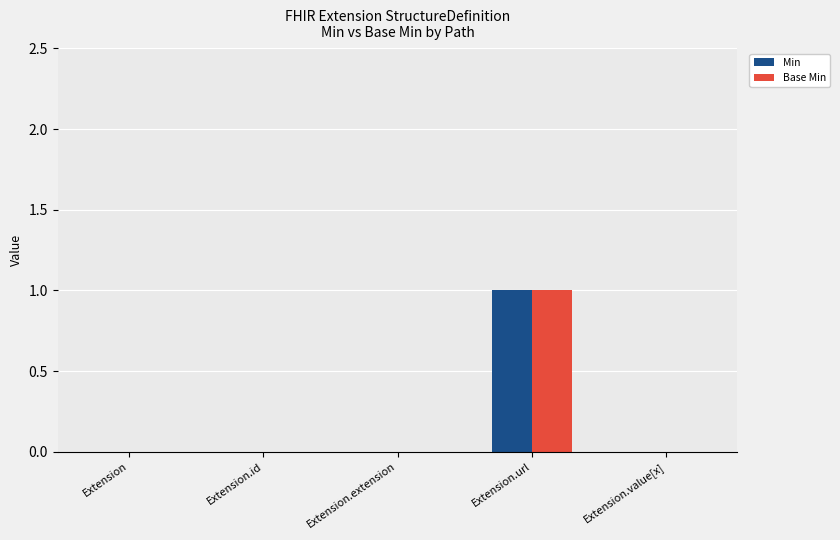

What is the maximum value shown in the chart?

1